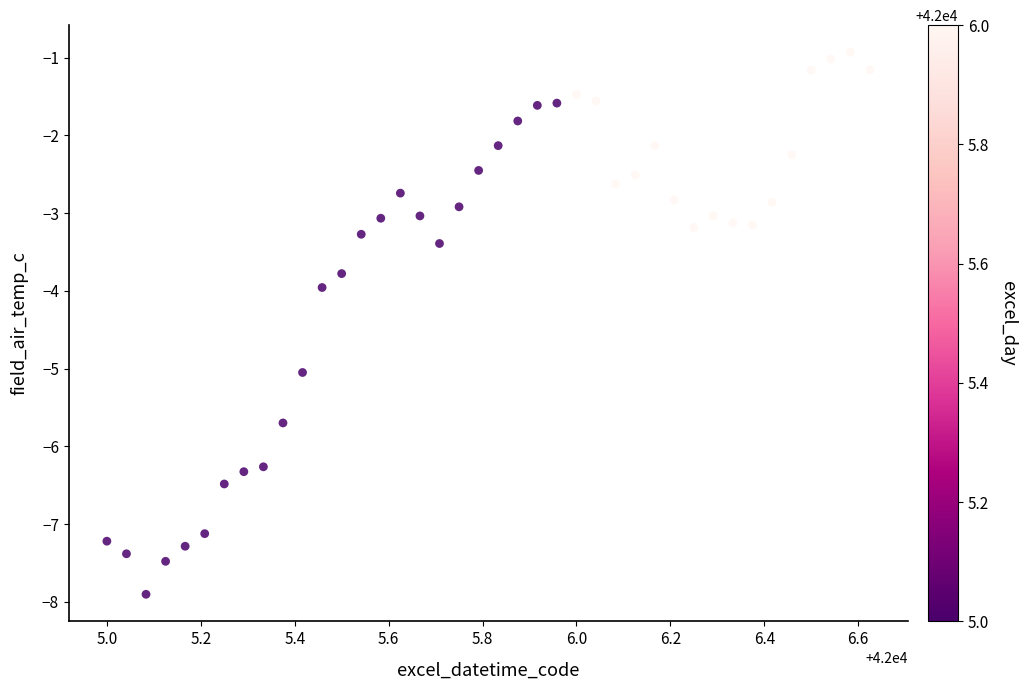

What is the range of Y values (max minus min)?

7.0